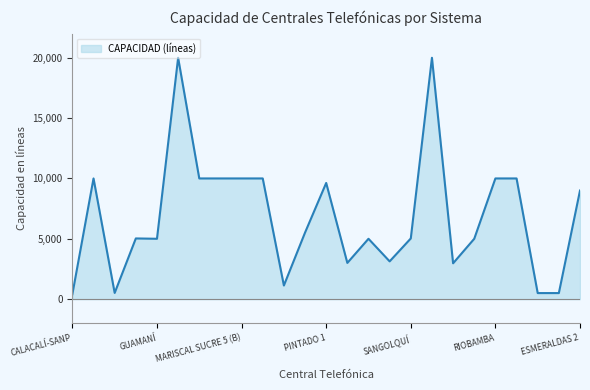

How many lines are shown in the chart?

1